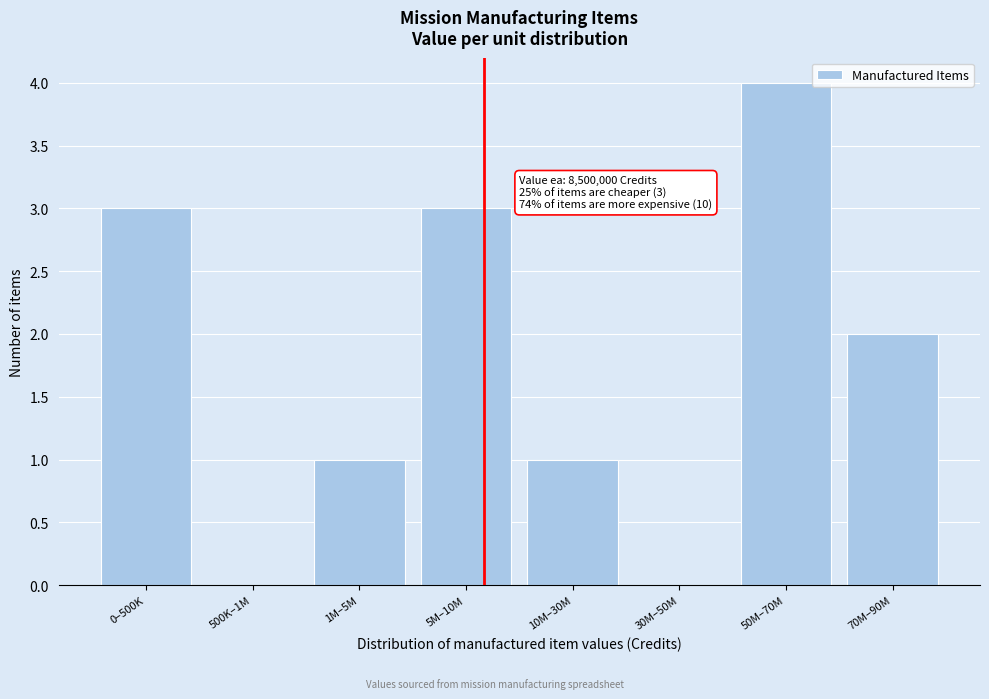

Reading left to right, what are all the values shown in this chart?

0–500K=3	500K–1M=0	1M–5M=1	5M–10M=3	10M–30M=1	30M–50M=0	50M–70M=4	70M–90M=2